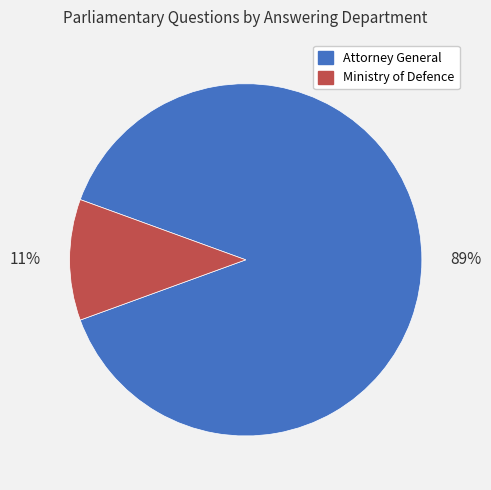

Is it true that Attorney General is 79% of the pie?

False